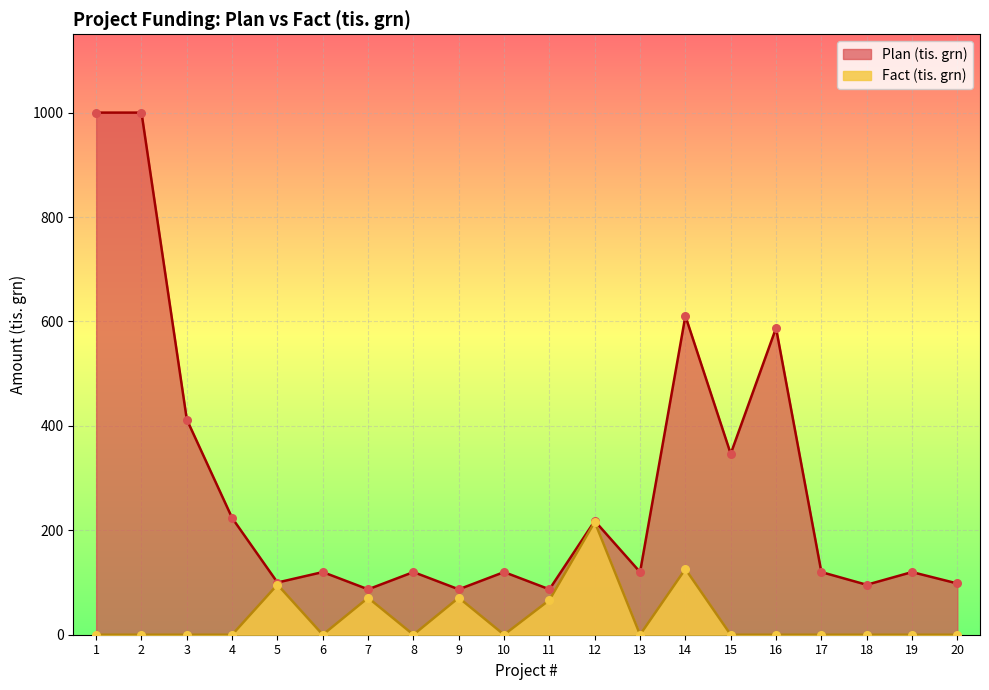

Which series has the largest Y range (max minus min)?

Plan (tis. grn)